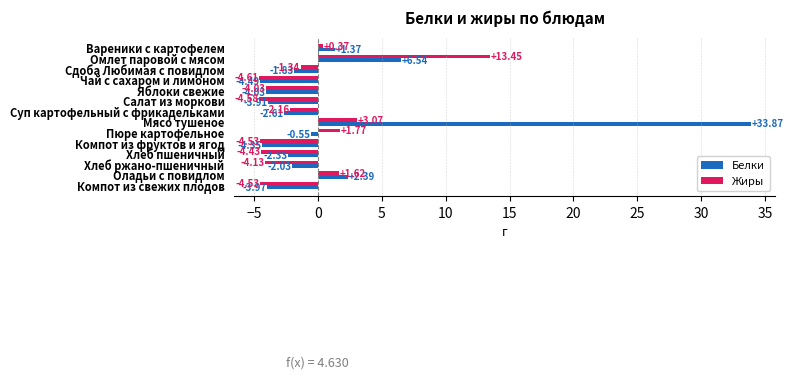

Between Сдоба Любимая с повидлом and Пюре картофельное, which series saw the biggest shift?

Жиры